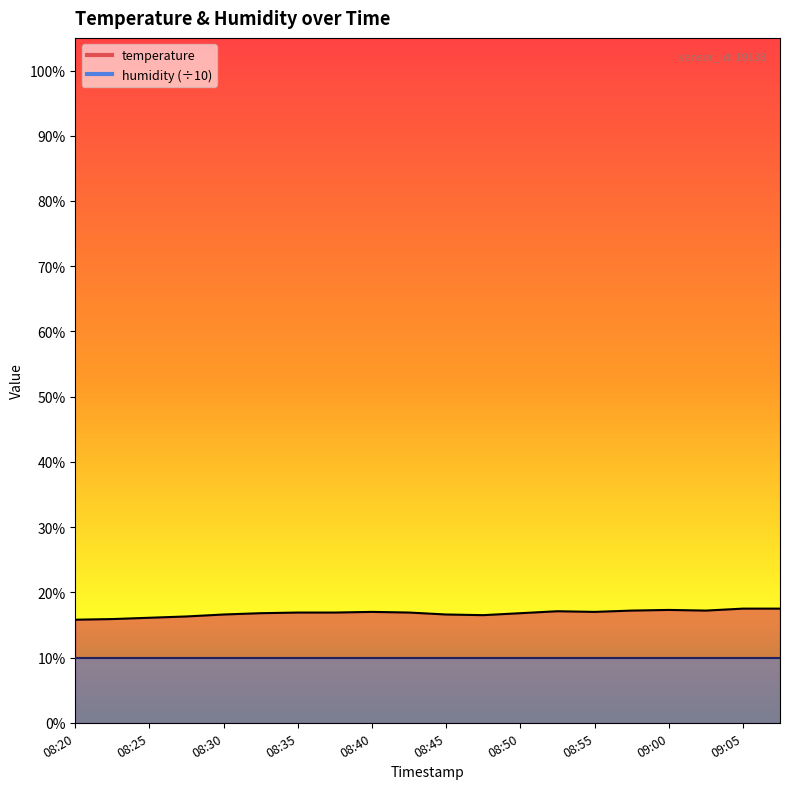

Is it true that the value at 08:47 is 16.5?

True